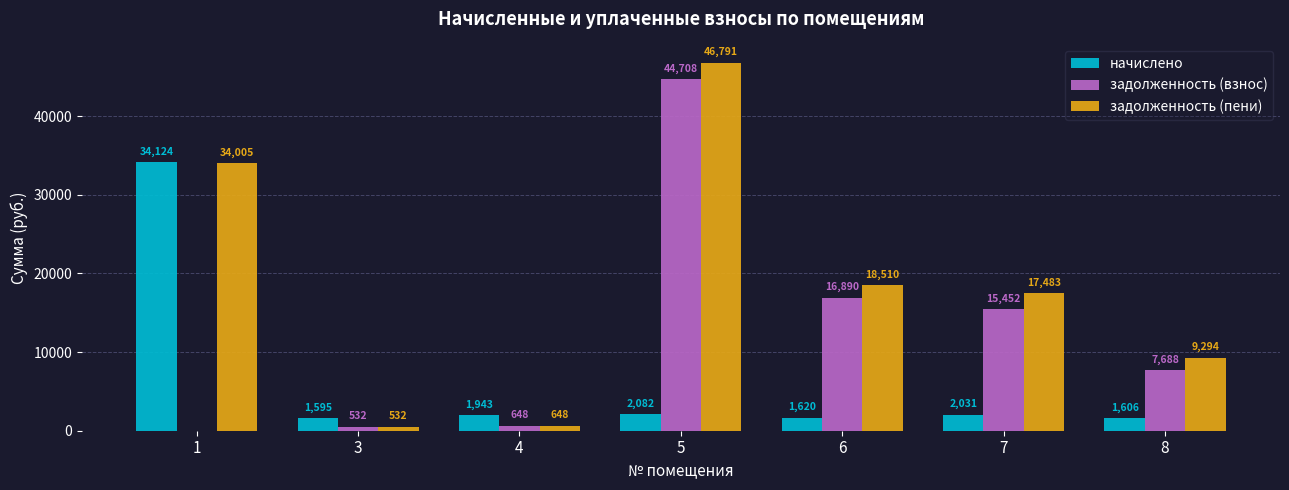

Are the bars horizontal?

No